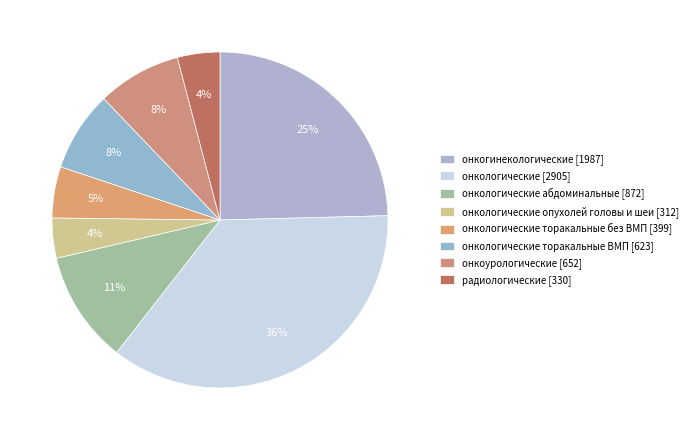

Is there a majority slice in this chart?

No